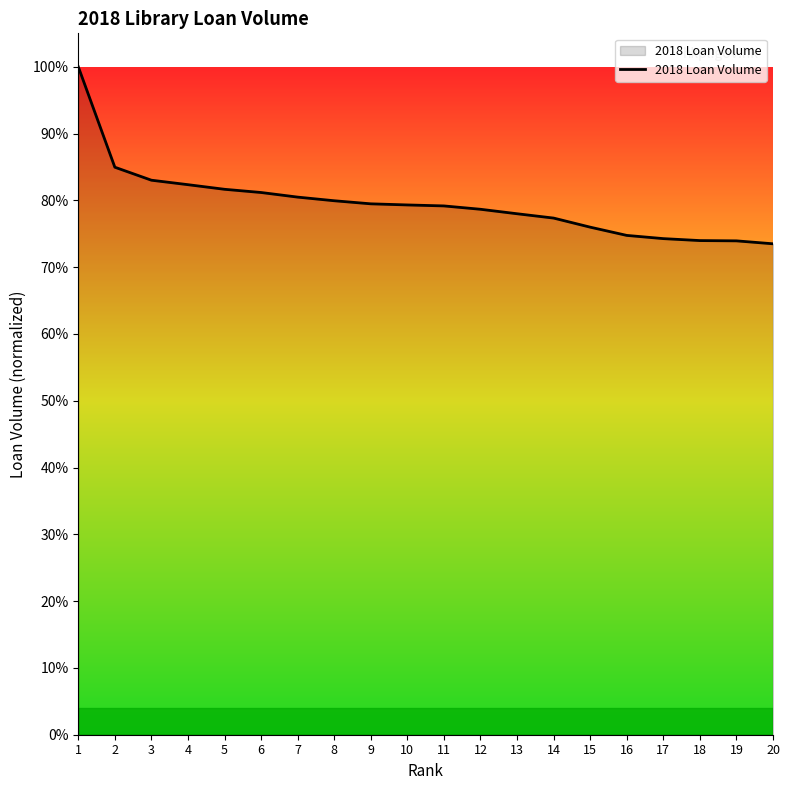

What is the difference between the maximum and minimum values?

26.5